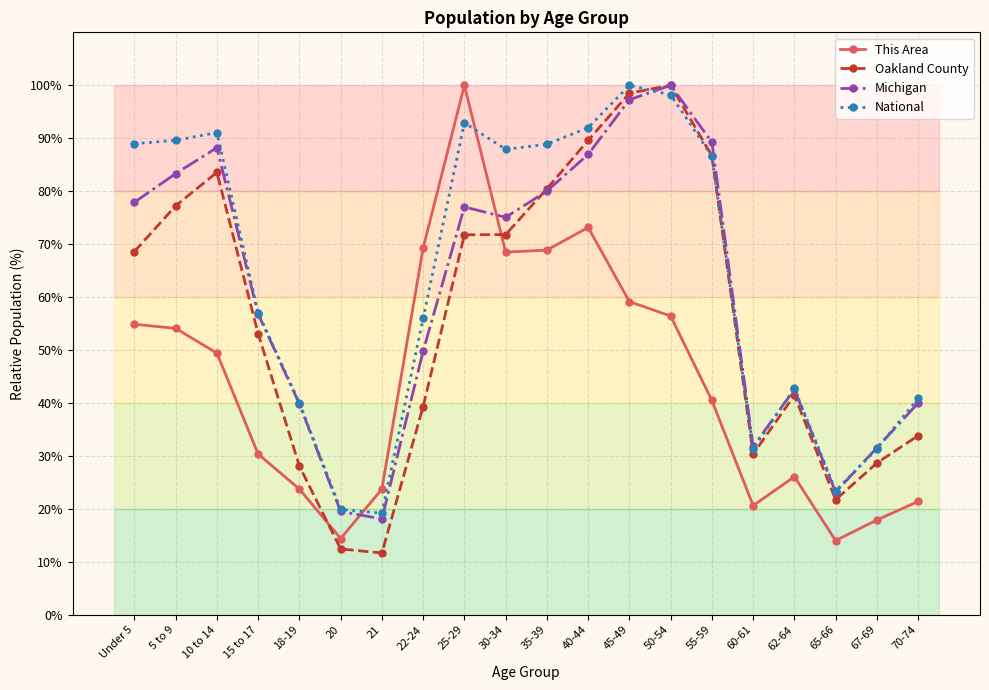

How many times do Michigan and This Area cross each other?

2